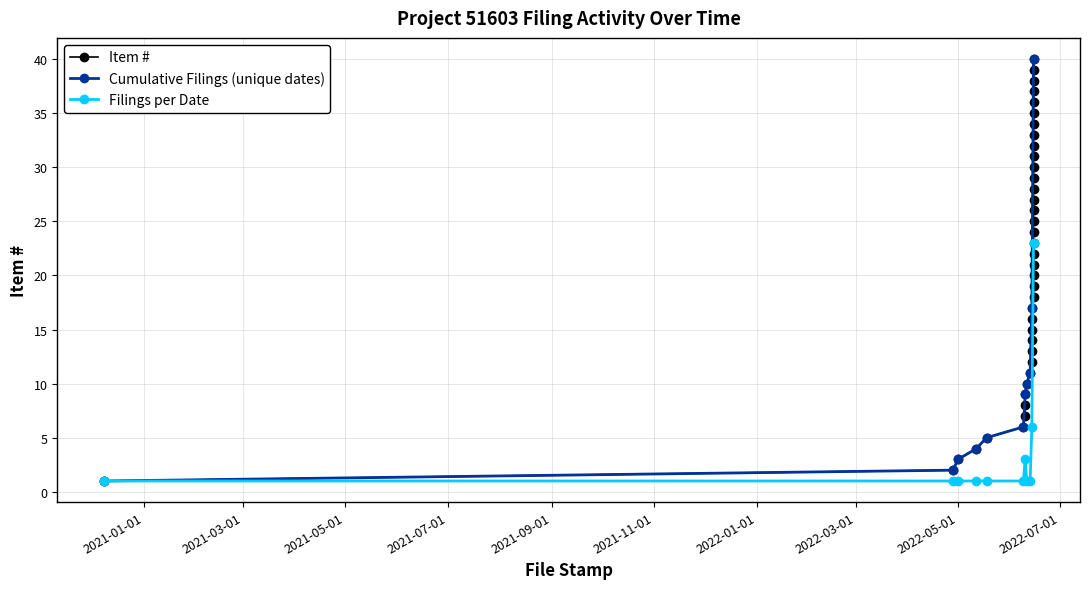

Which category has the highest value across all series?

2022-06-15